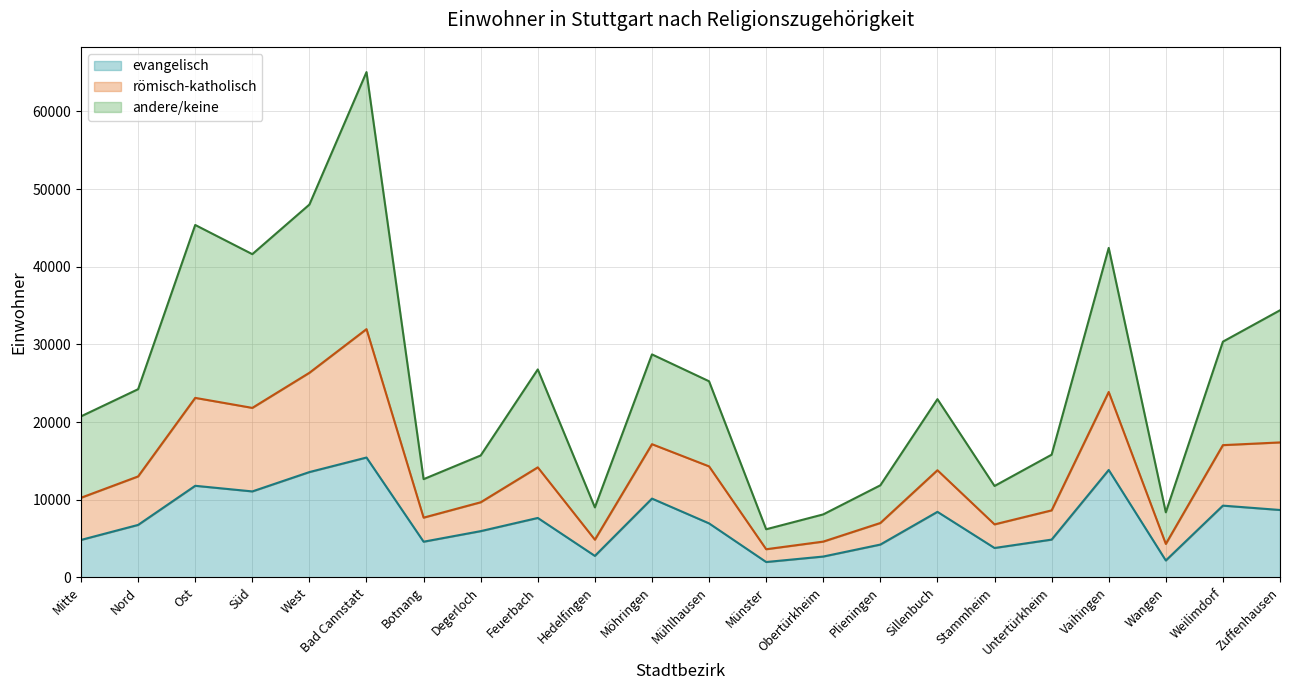

What is the total value across all series at Wangen?

8367